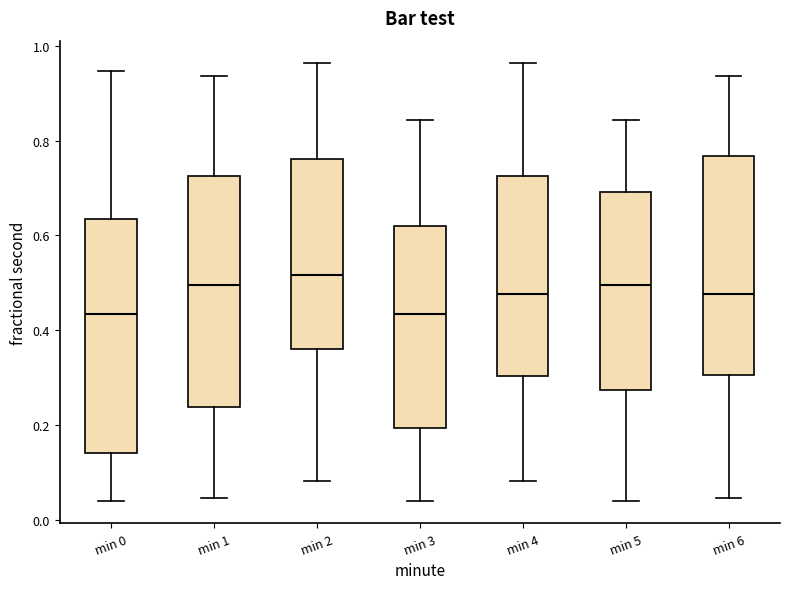

Which box's median line is the highest?

min 2